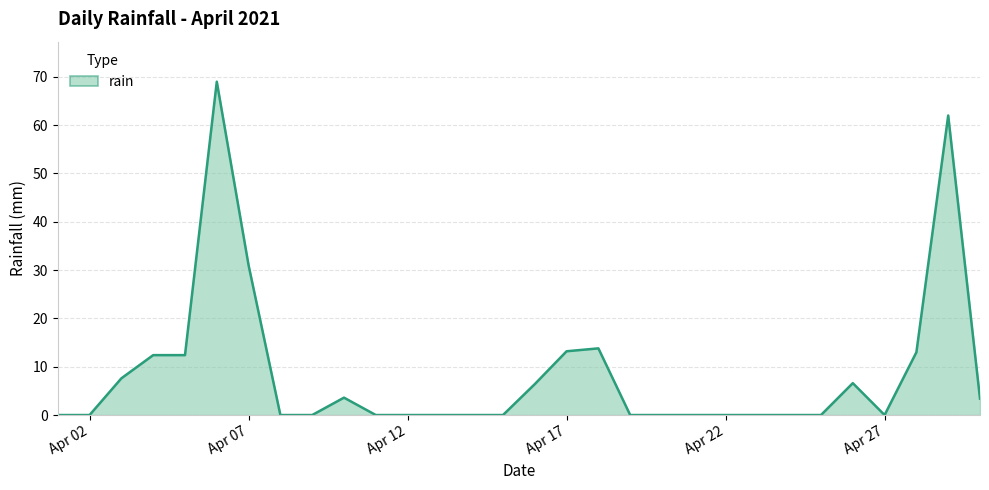

What is the maximum value shown in the chart?

69.0